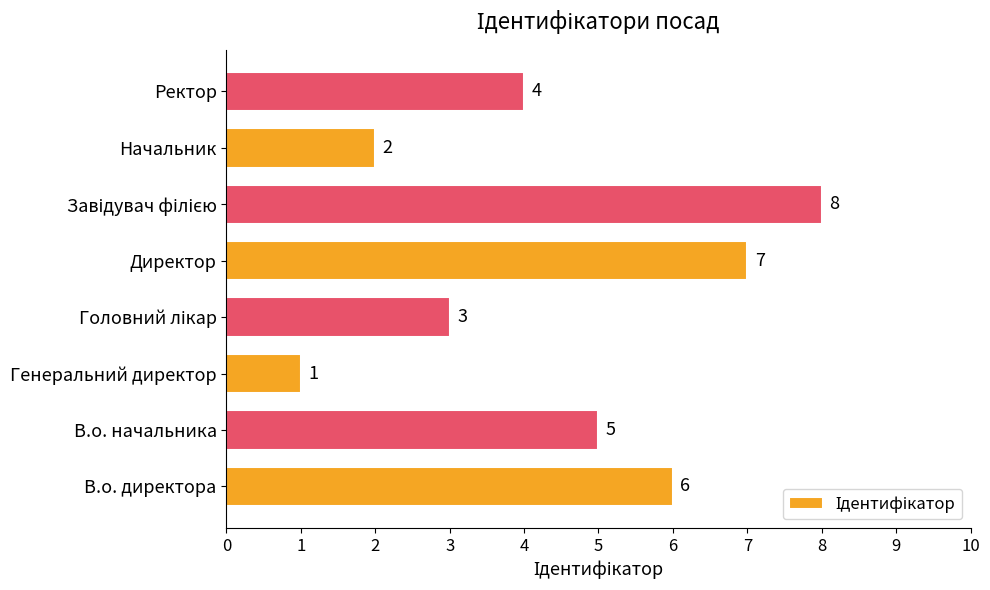

Read the value at В.о. директора.

6